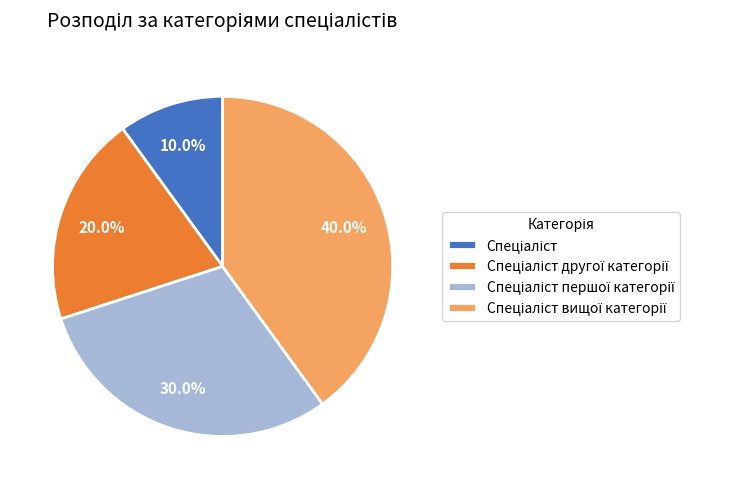

Is there any slice that represents more than half of the pie?

No